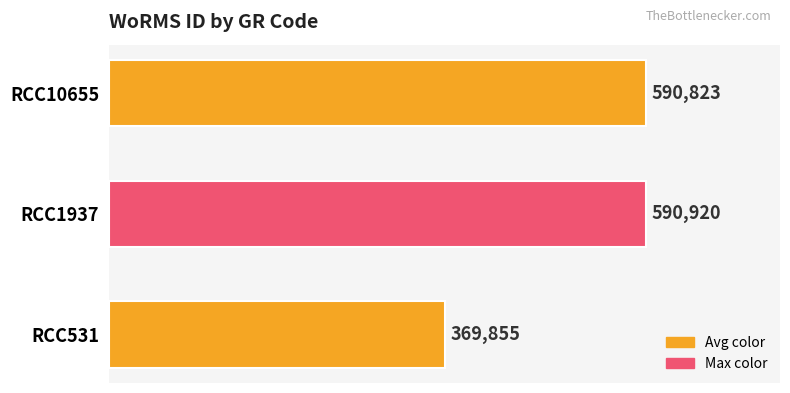

What is the sum of all values?

1551598